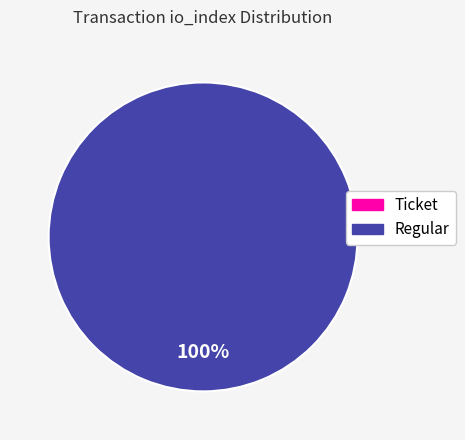

Is there any slice that represents more than half of the pie?

Yes